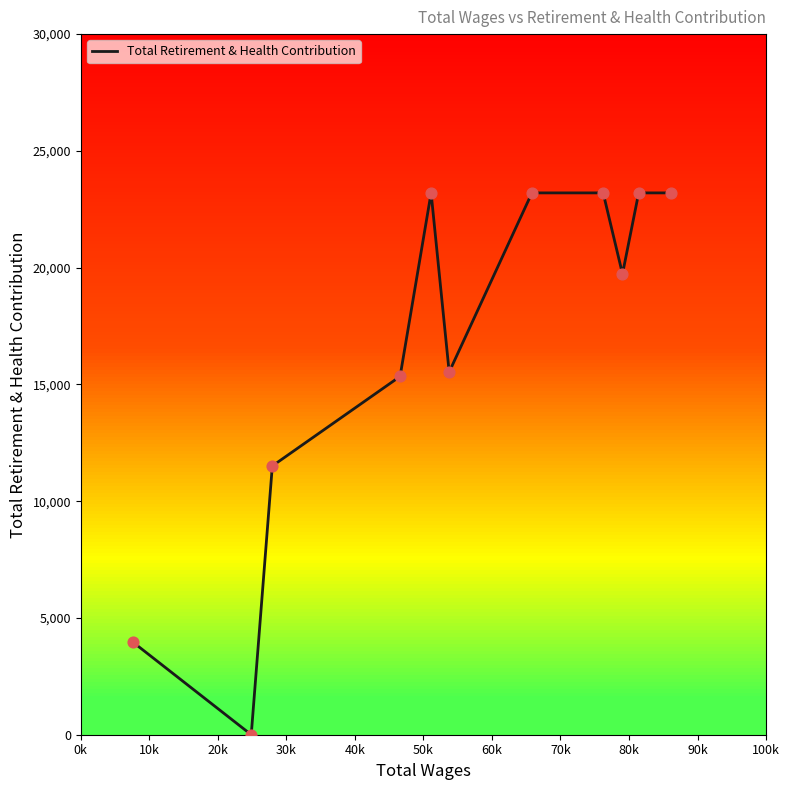

What is the difference between the maximum and minimum values?

23201